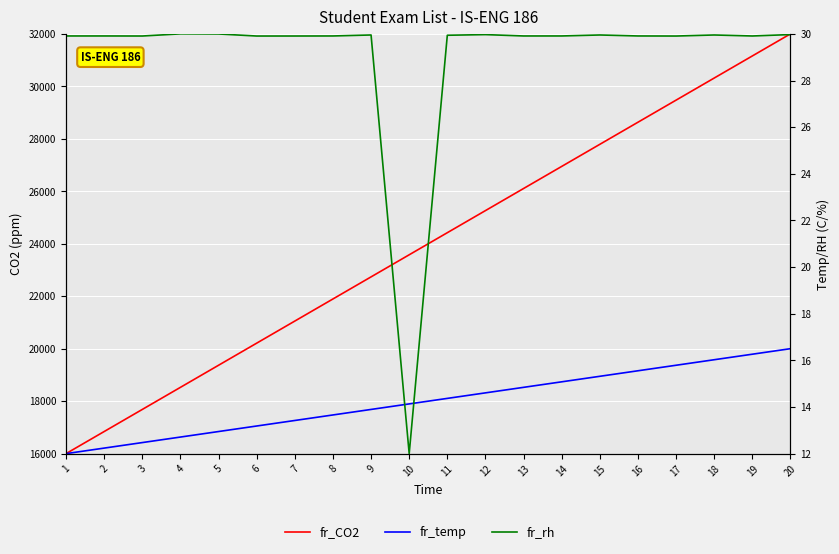

Reading left to right, what are all the values shown in this chart?

fr_CO2: 1=16000.0	2=16842.1	3=17684.2	4=18526.3	5=19368.4	6=20210.5	7=21052.6	8=21894.7	9=22736.8	10=23578.9	11=24421.1	12=25263.2	13=26105.3	14=26947.4	15=27789.5	16=28631.6	17=29473.7	18=30315.8	19=31157.9	20=32000.0
fr_temp: 1=16000.0	2=16210.5	3=16421.1	4=16631.6	5=16842.1	6=17052.6	7=17263.2	8=17473.7	9=17684.2	10=17894.7	11=18105.3	12=18315.8	13=18526.3	14=18736.8	15=18947.4	16=19157.9	17=19368.4	18=19578.9	19=19789.5	20=20000.0
fr_rh: 1=29.9	2=29.9	3=29.9	4=30.0	5=30.0	6=29.9	7=29.9	8=29.9	9=30.0	10=12.0	11=29.9	12=30.0	13=29.9	14=29.9	15=30.0	16=29.9	17=29.9	18=30.0	19=29.9	20=30.0